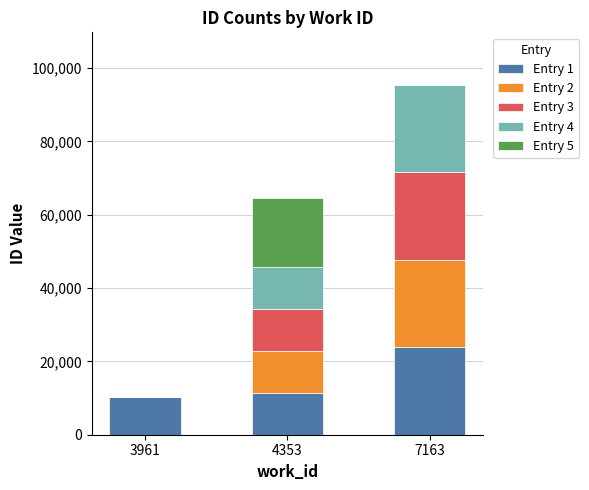

The Entry 1 series shows 16923 at 4353. True or false?

False